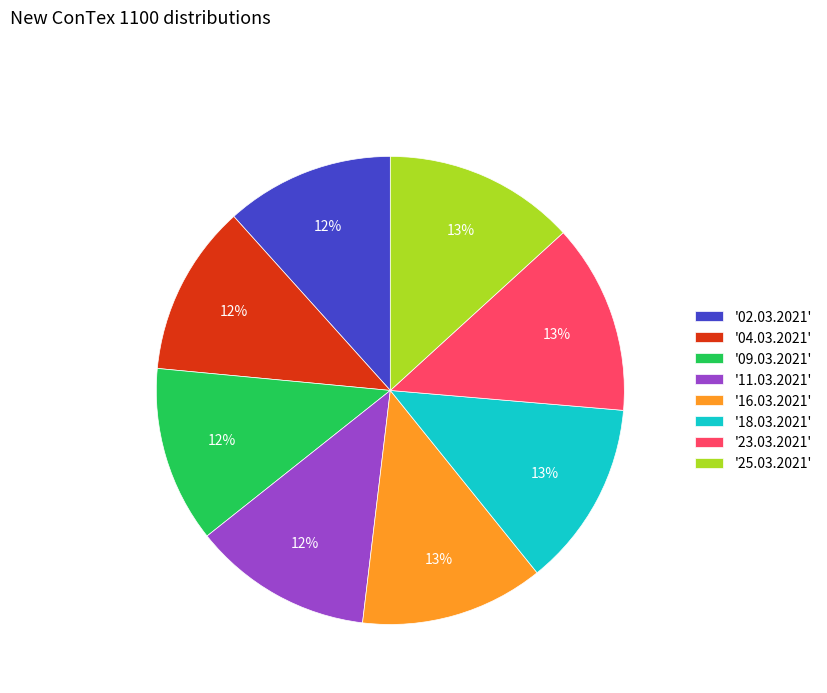

To the nearest percent, what percentage of the pie is '04.03.2021'?

12%